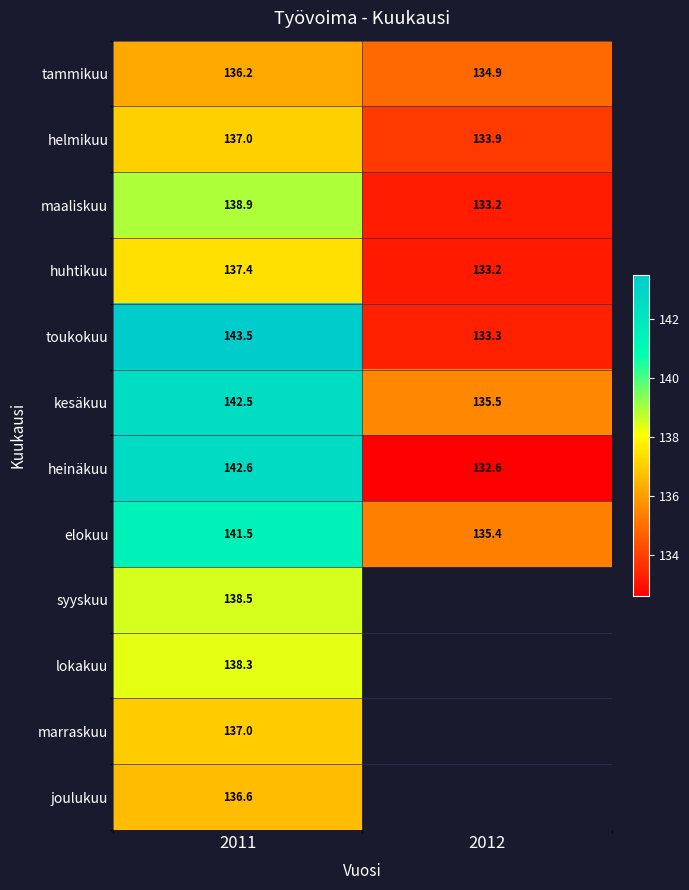

What is the sum of all tammikuu values?

271.1